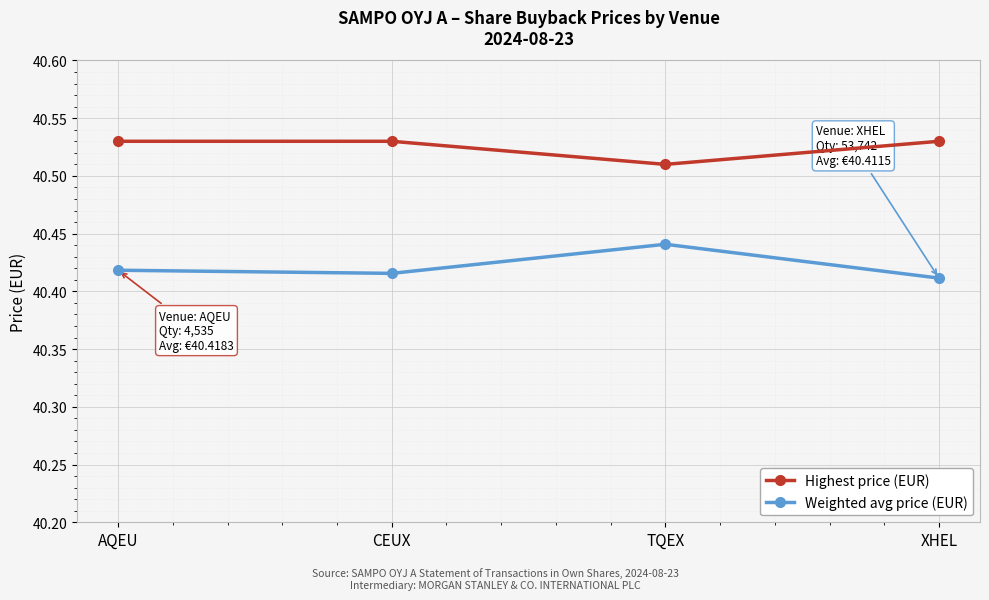

How many Weighted avg price (EUR) values are between 40 and 41?

4